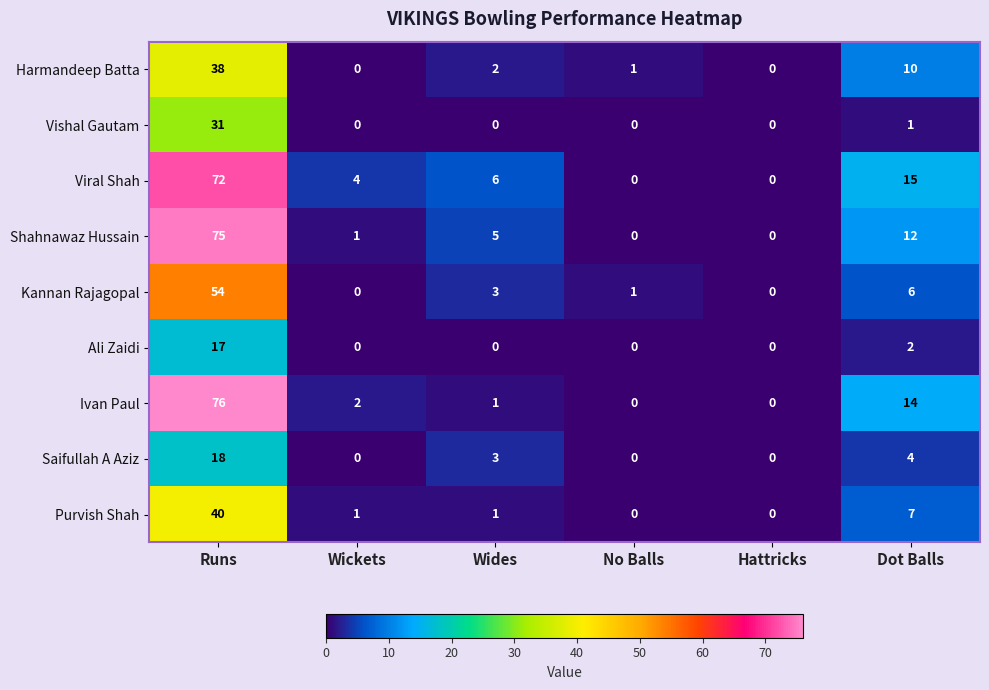

What is the sum of all Kannan Rajagopal values?

64